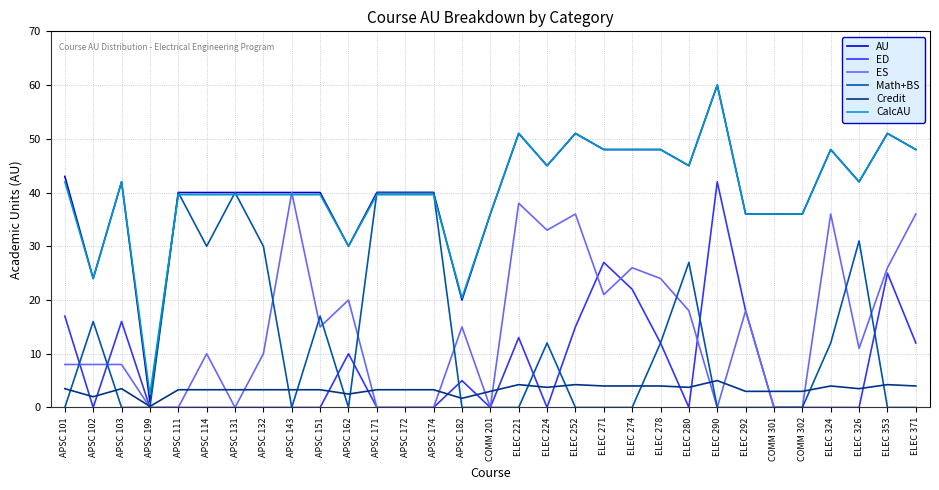

At which label does ES reach its peak?

APSC 143